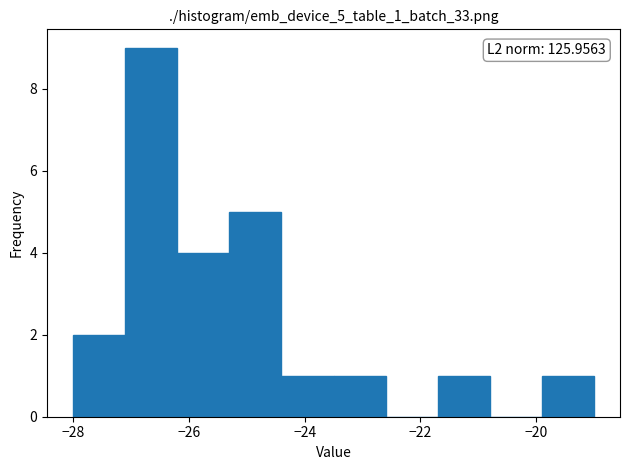

Over which range of the x-axis is the bar tallest?

-27.1 to -26.2